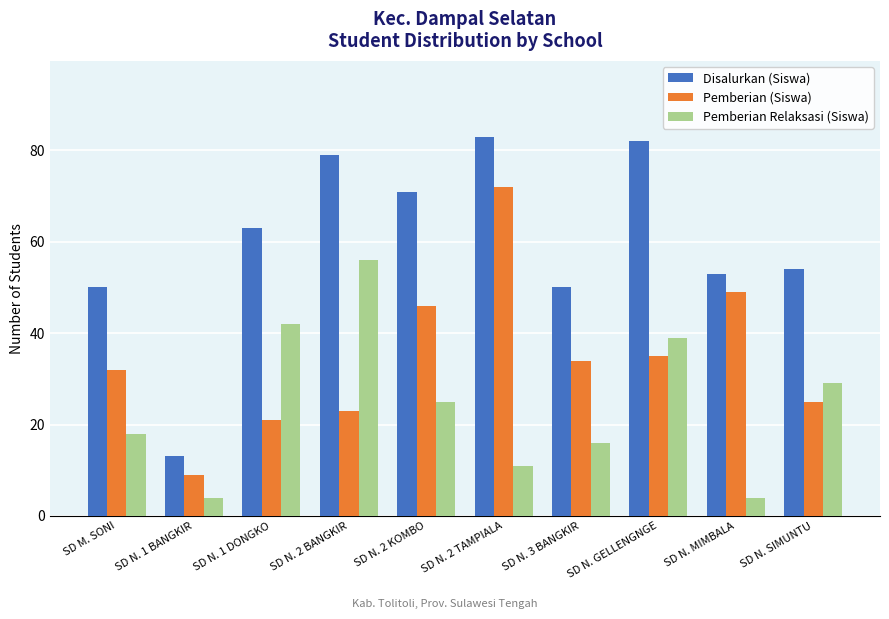

What is the greatest value displayed?

83